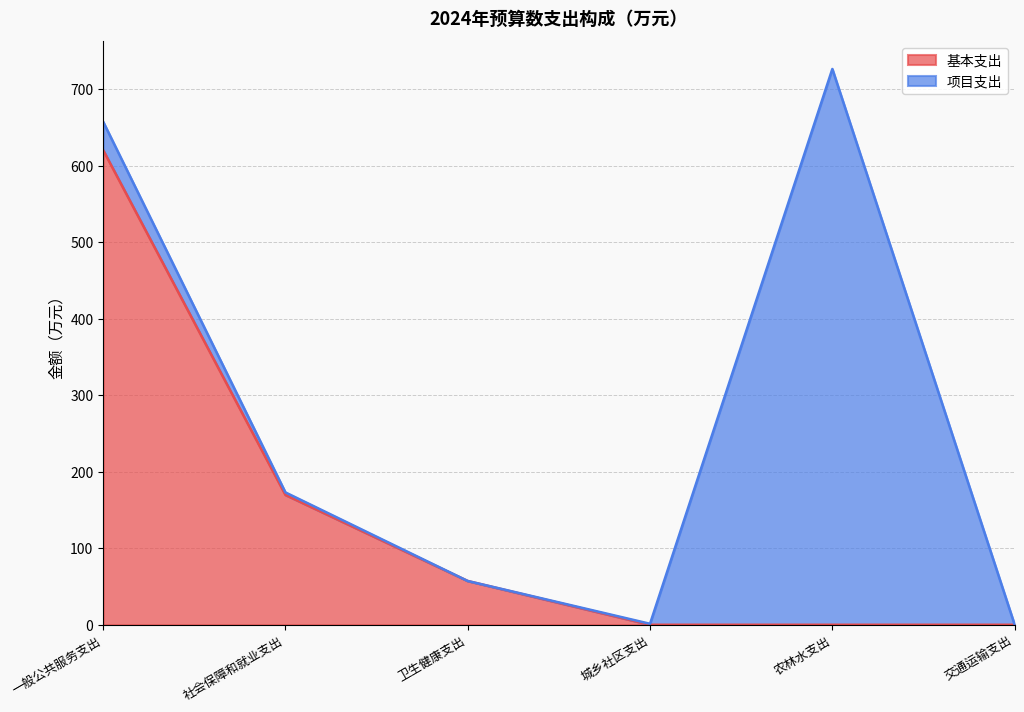

List the labels in order of value, smallest first.

城乡社区支出, 农林水支出, 交通运输支出, 卫生健康支出, 社会保障和就业支出, 一般公共服务支出